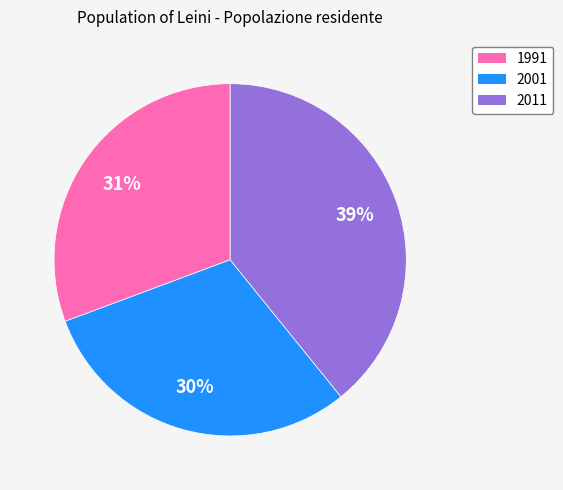

Is the sum of 2011 and 1991 greater than half?

Yes